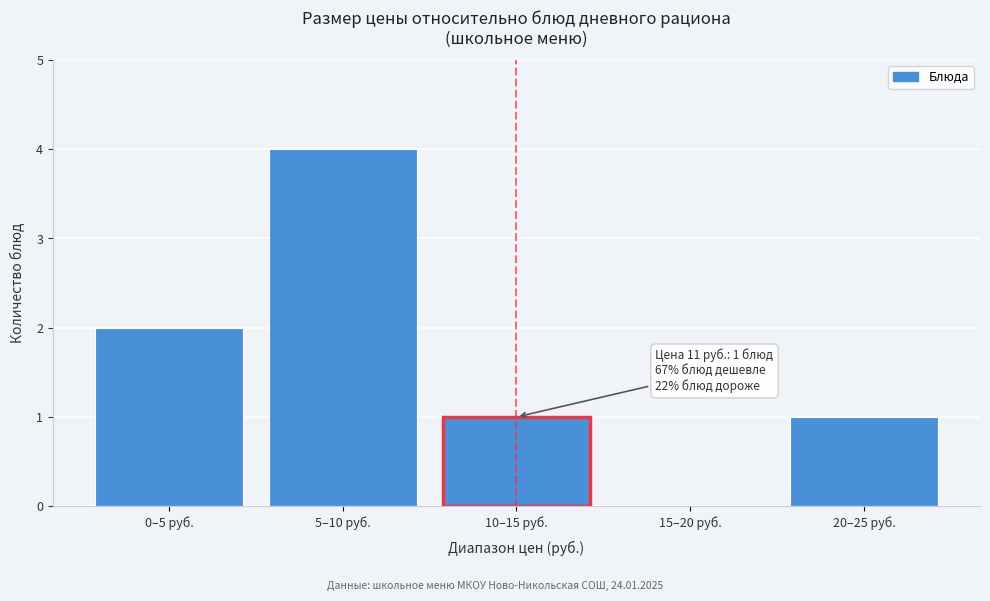

Reading left to right, transcribe all the data shown in this chart.

0–5 руб.=2	5–10 руб.=4	10–15 руб.=1	15–20 руб.=0	20–25 руб.=1